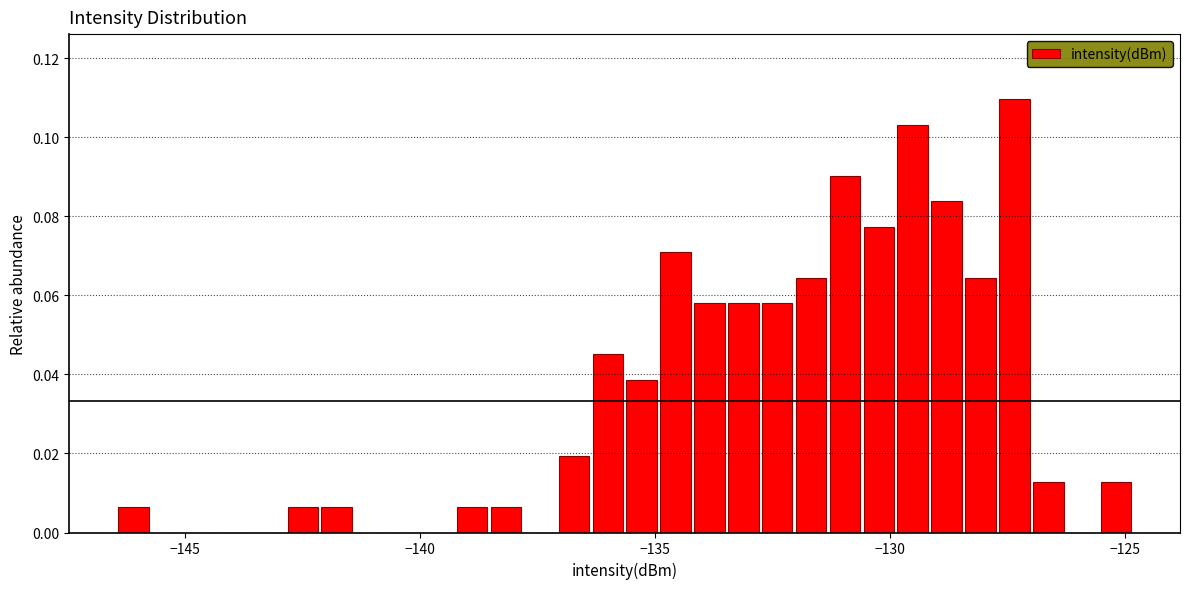

Around what value on the x-axis is the tallest bar? Give the approximate position of its centre, as read against the axis.

-127.5